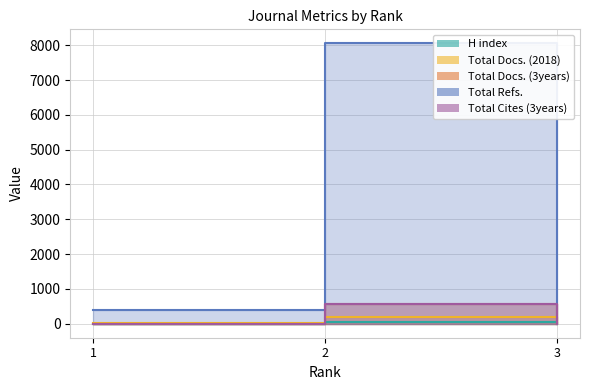

List the labels in order of Total Docs. (2018) value, largest first.

2, 1, 3